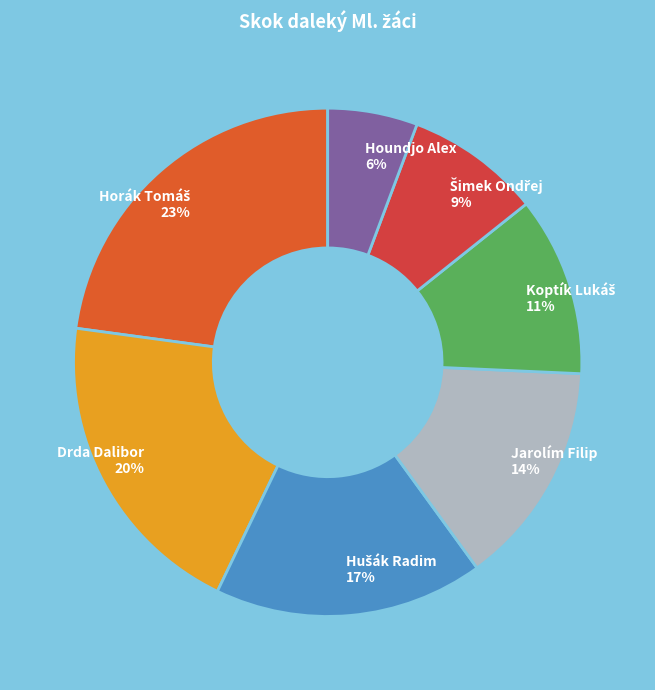

To the nearest percent, what portion does Houndjo Alex represent?

6%